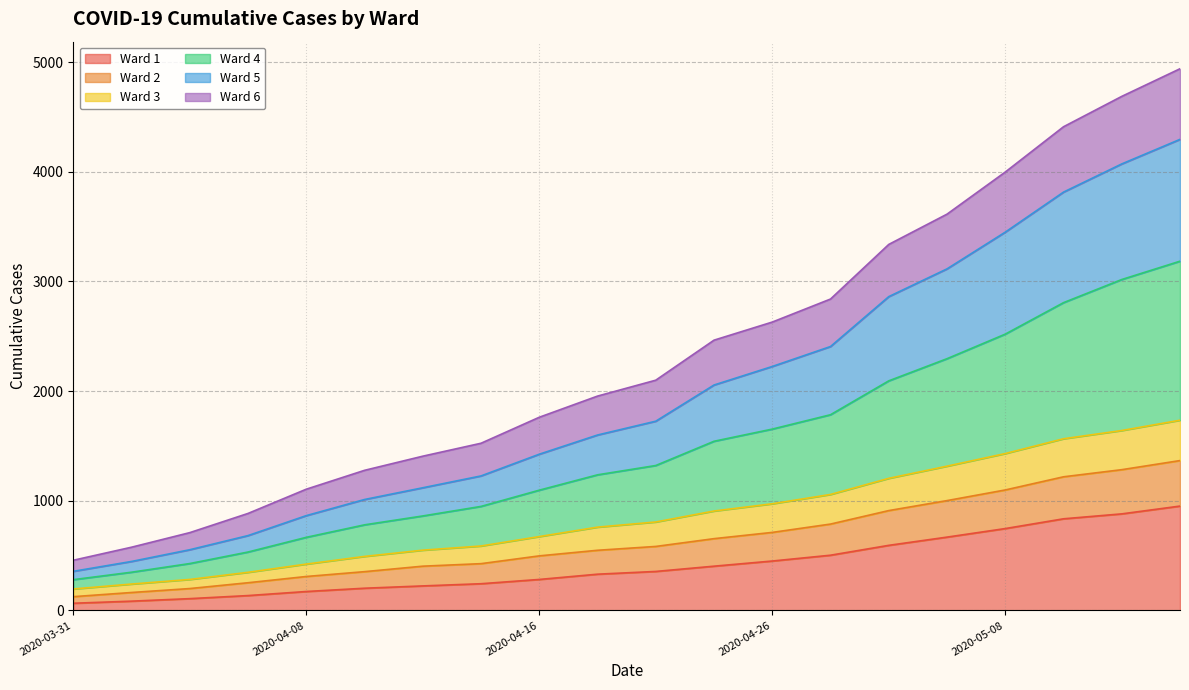

What is the difference between the maximum and second lowest values in the Ward 1 series?

867